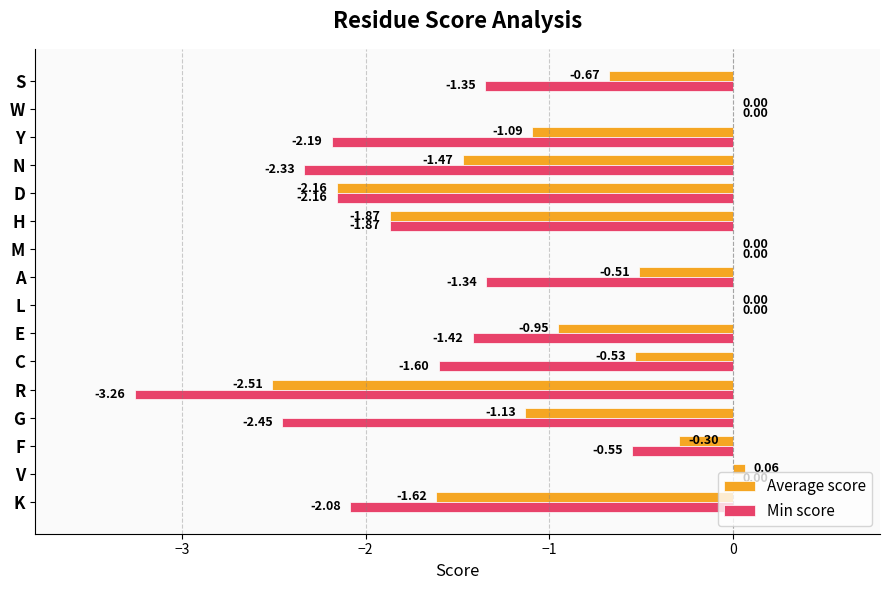

Which series has the largest total across all categories?

Average score